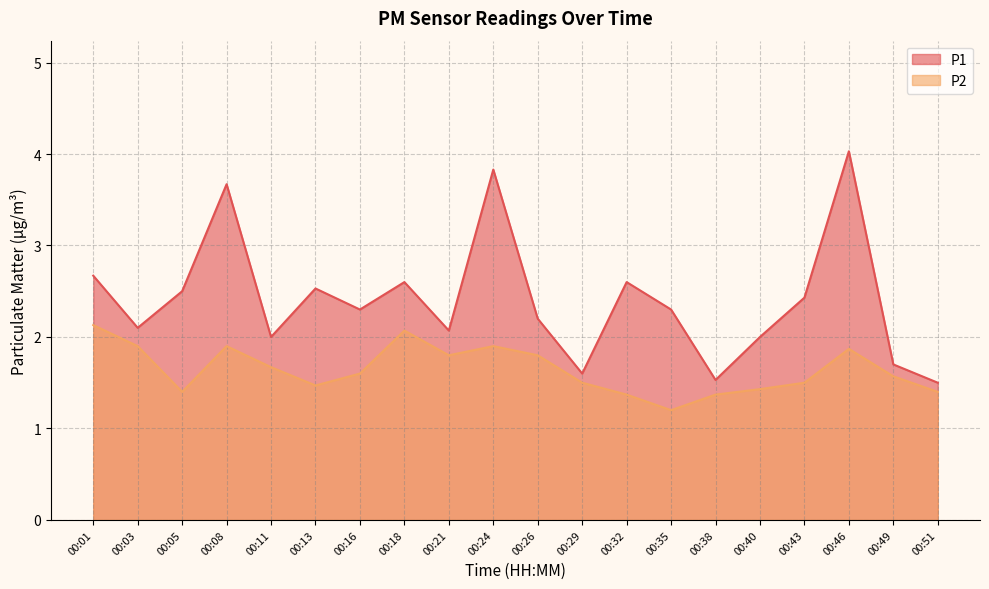

What is the approximate value of P1 at 00:38?

1.5